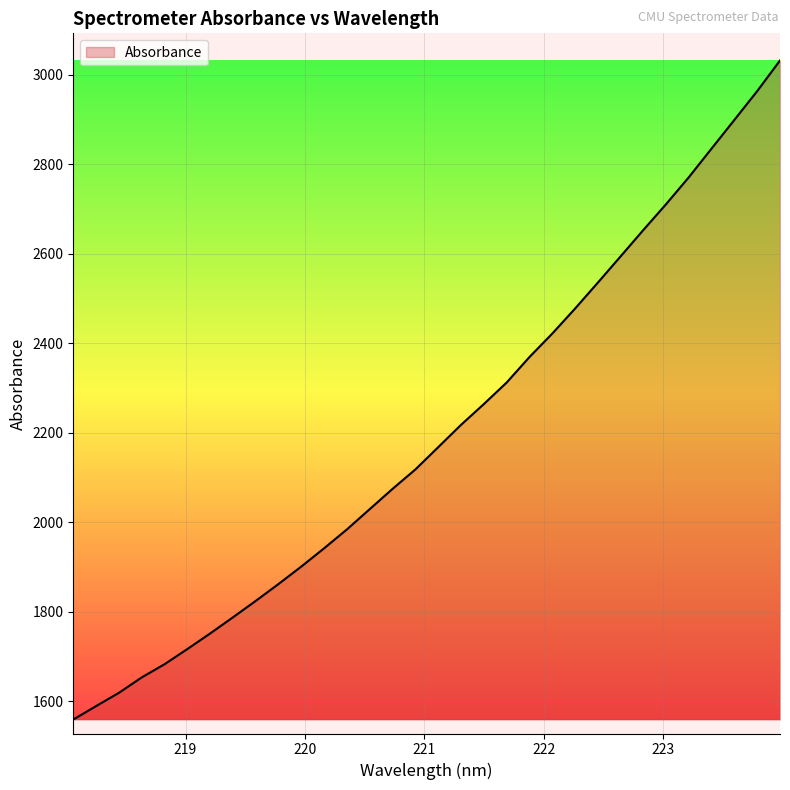

What is the smallest value displayed?

1559.0